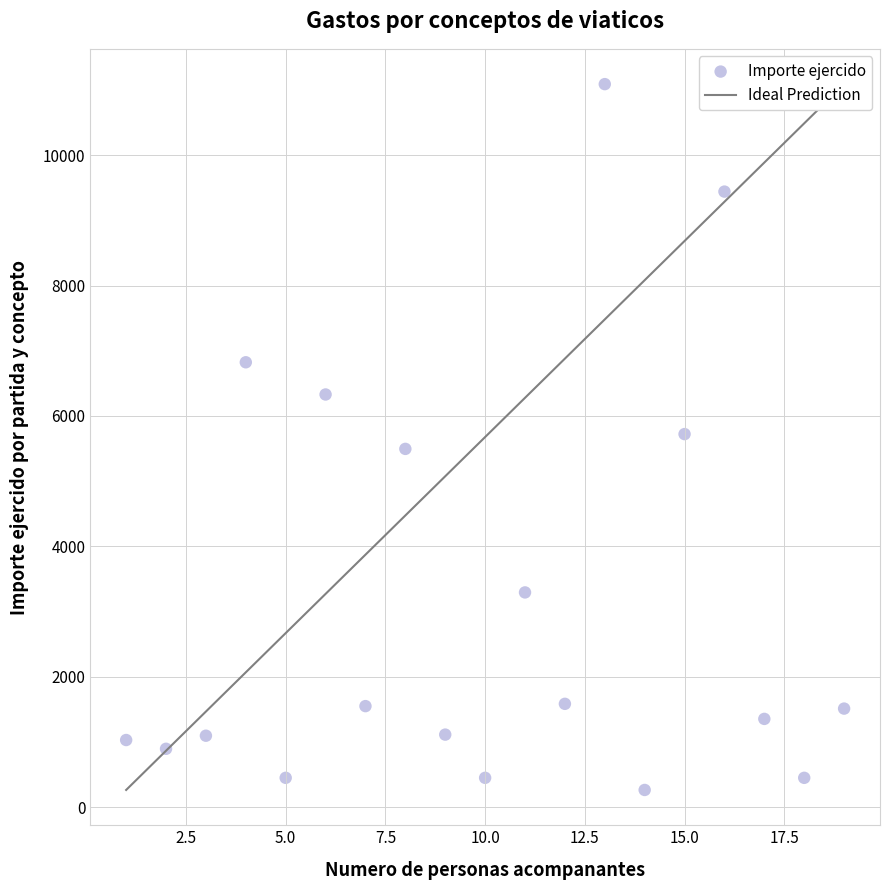

What is the range of X values (max minus min)?

18.0